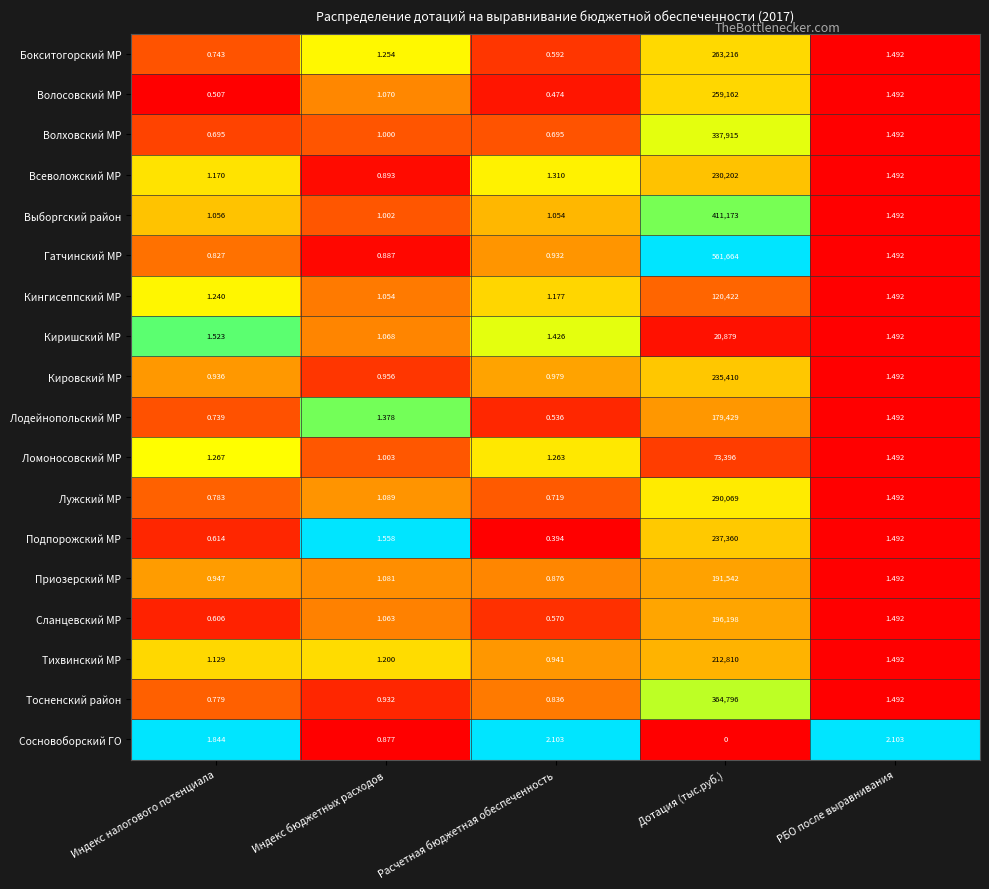

At which category is the sum across all series the highest?

Дотация (тыс.руб.)